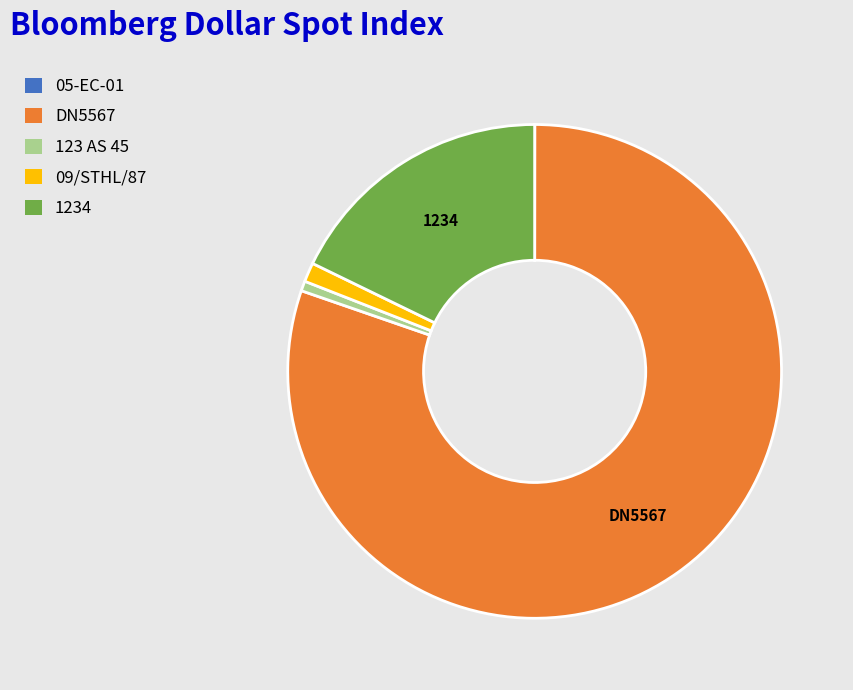

Between 09/STHL/87 and 123 AS 45, which is larger?

09/STHL/87